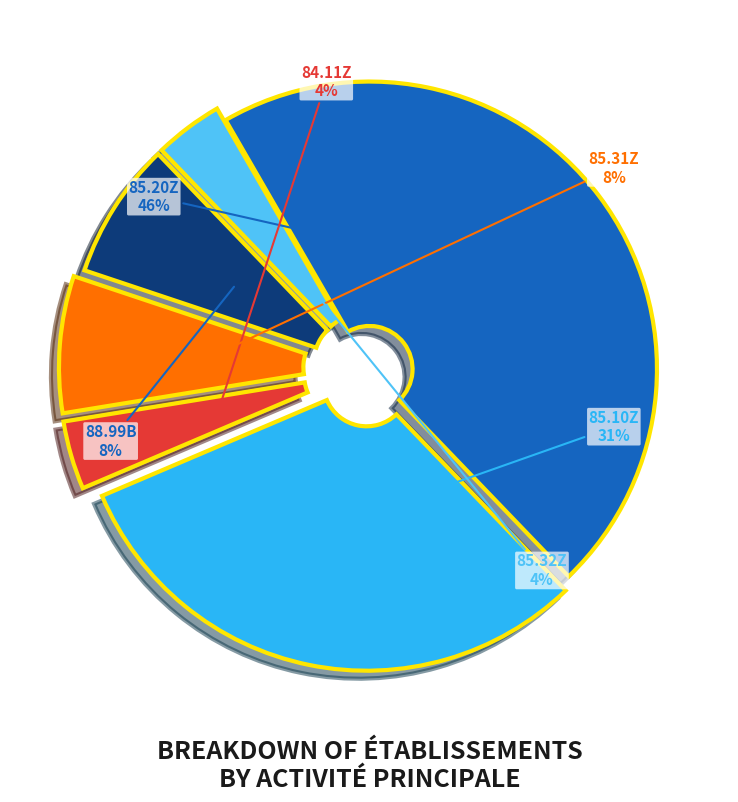

Do 84.11Z and 85.10Z together represent more than half of the pie?

No